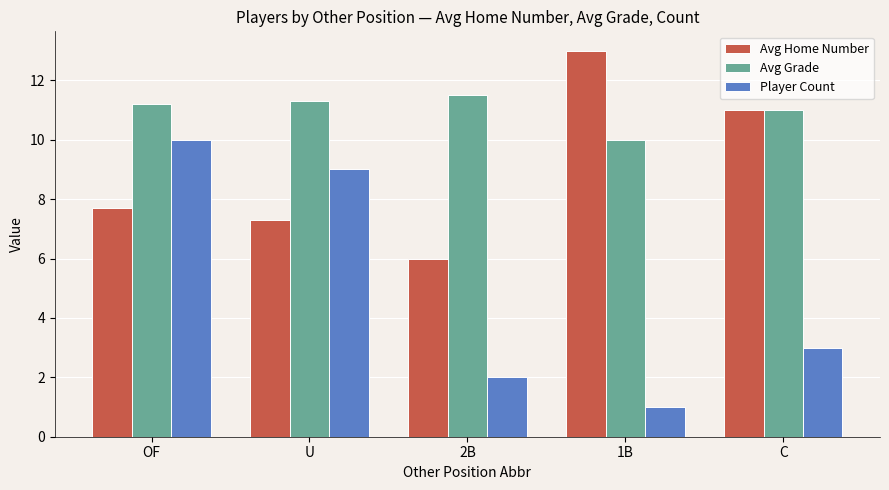

Reading right to left, transcribe all the data shown in this chart.

Avg Home Number: C=11.0	1B=13.0	2B=6.0	U=7.3	OF=7.7
Avg Grade: C=11.0	1B=10.0	2B=11.5	U=11.3	OF=11.2
Player Count: C=3.0	1B=1.0	2B=2.0	U=9.0	OF=10.0